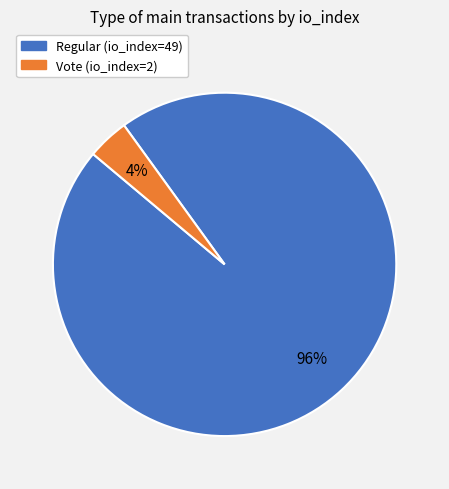

Combined, do Vote (io_index=2) and Regular (io_index=49) account for over 50%?

Yes